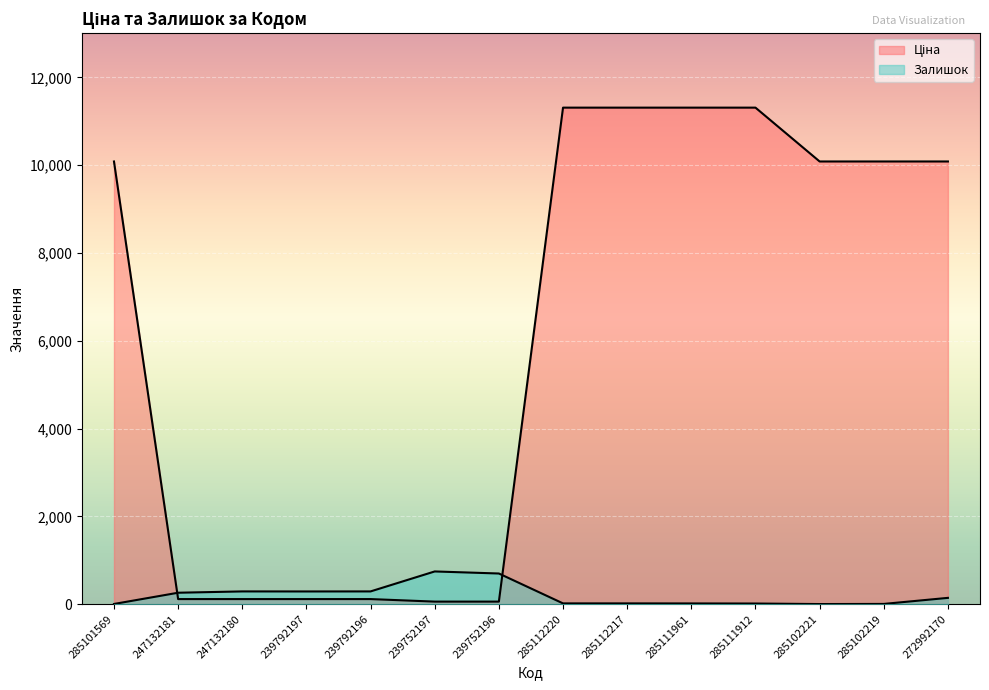

What is the smallest value displayed?

2.0